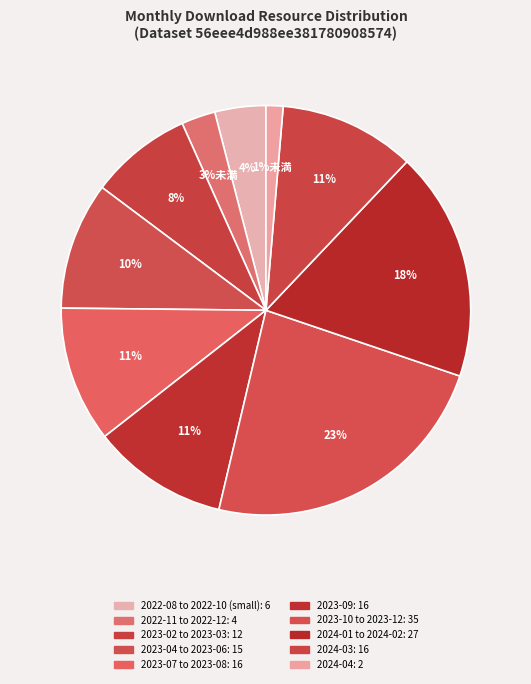

Count the number of slices in the pie.

10